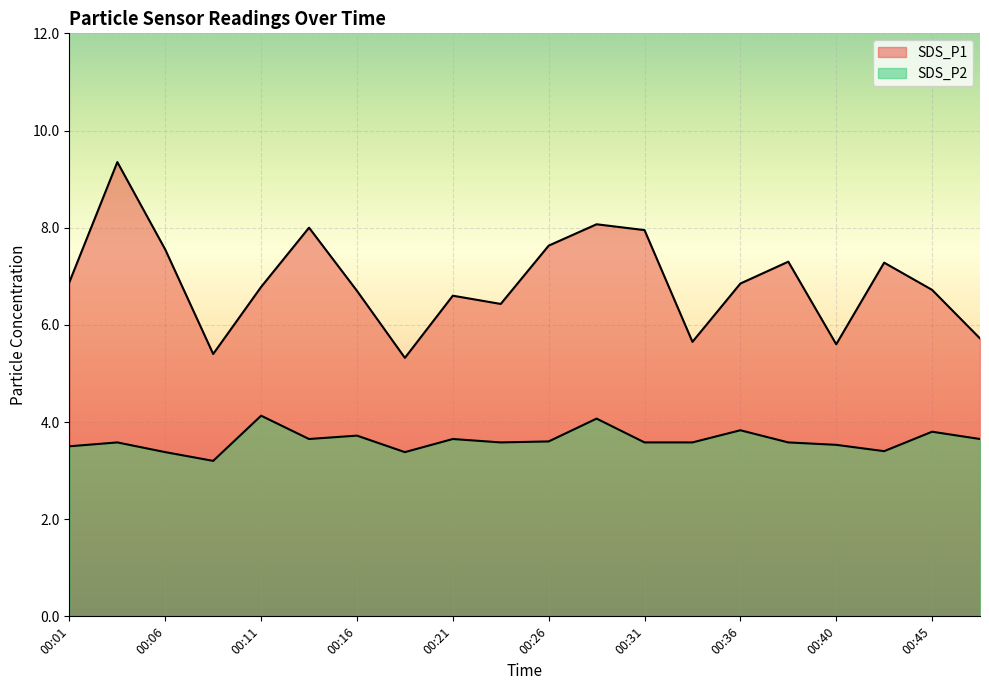

In SDS_P2, how many points are lower than both neighbors (excluding endpoints)?

5